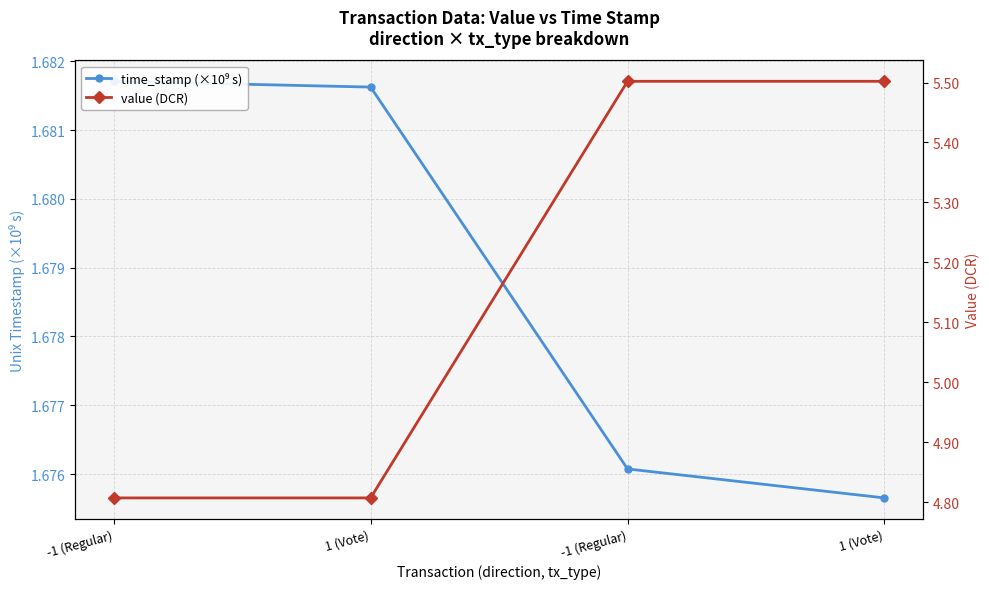

What is the label of the 2nd point from the right?

-1 (Regular)